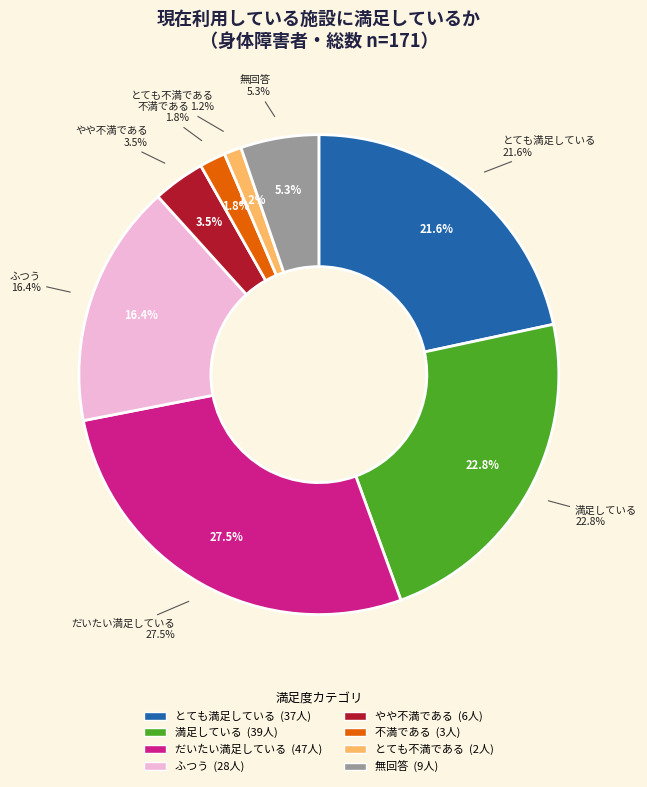

What is the total percentage of 不満である and ふつう?

18.1%